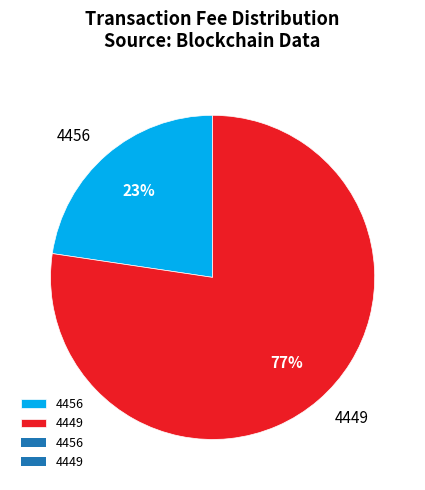

True or false: 4456 accounts for 12% of the total.

False